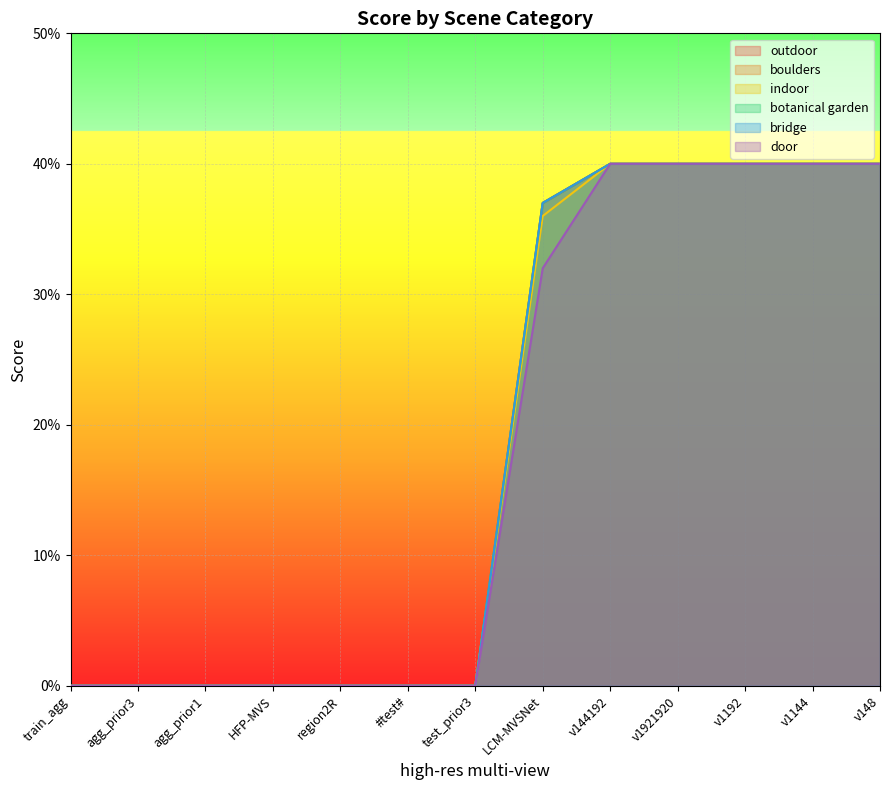

Reading left to right, list all the values displayed in this chart.

outdoor: train_agg=0.0	agg_prior3=0.0	agg_prior1=0.0	HFP-MVS=0.0	region2R=0.0	#test#=0.0	test_prior3=0.0	LCM-MVSNet=0.4	v144192=0.4	v1921920=0.4	v1192=0.4	v1144=0.4	v148=0.4
boulders: train_agg=0.0	agg_prior3=0.0	agg_prior1=0.0	HFP-MVS=0.0	region2R=0.0	#test#=0.0	test_prior3=0.0	LCM-MVSNet=0.4	v144192=0.4	v1921920=0.4	v1192=0.4	v1144=0.4	v148=0.4
indoor: train_agg=0.0	agg_prior3=0.0	agg_prior1=0.0	HFP-MVS=0.0	region2R=0.0	#test#=0.0	test_prior3=0.0	LCM-MVSNet=0.4	v144192=0.4	v1921920=0.4	v1192=0.4	v1144=0.4	v148=0.4
botanical garden: train_agg=0.0	agg_prior3=0.0	agg_prior1=0.0	HFP-MVS=0.0	region2R=0.0	#test#=0.0	test_prior3=0.0	LCM-MVSNet=0.4	v144192=0.4	v1921920=0.4	v1192=0.4	v1144=0.4	v148=0.4
bridge: train_agg=0.0	agg_prior3=0.0	agg_prior1=0.0	HFP-MVS=0.0	region2R=0.0	#test#=0.0	test_prior3=0.0	LCM-MVSNet=0.4	v144192=0.4	v1921920=0.4	v1192=0.4	v1144=0.4	v148=0.4
door: train_agg=0.0	agg_prior3=0.0	agg_prior1=0.0	HFP-MVS=0.0	region2R=0.0	#test#=0.0	test_prior3=0.0	LCM-MVSNet=0.3	v144192=0.4	v1921920=0.4	v1192=0.4	v1144=0.4	v148=0.4